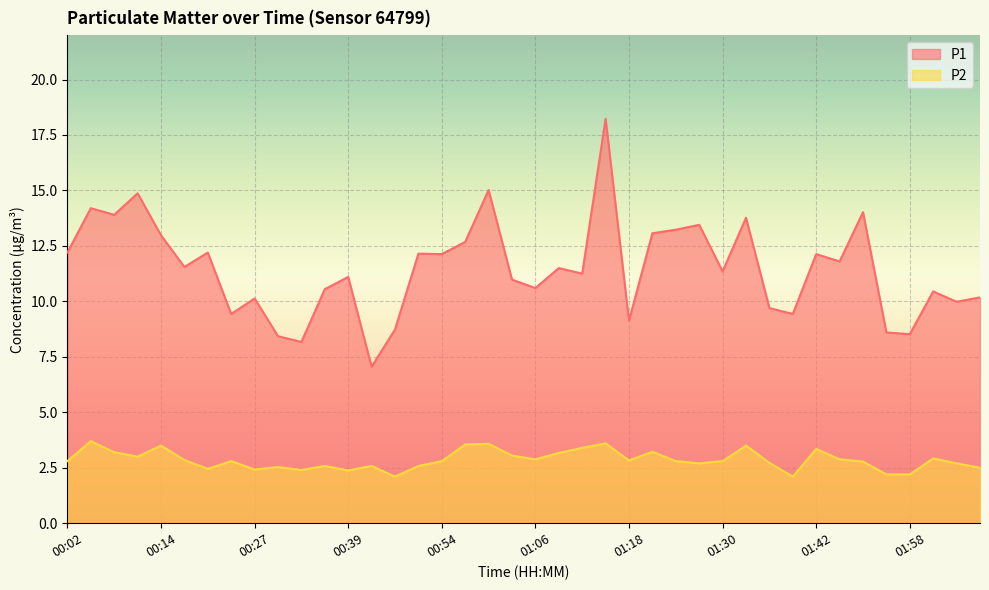

The P2 series shows 4.1 at 00:42. True or false?

False